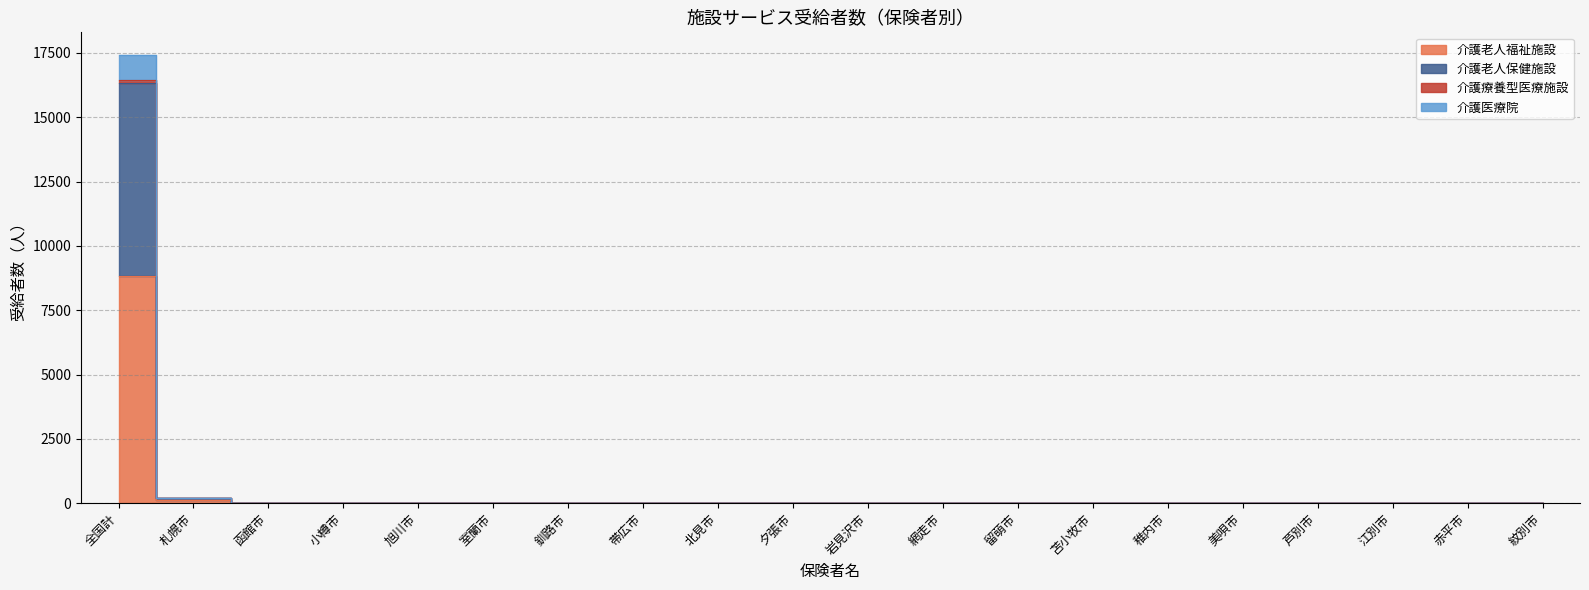

At 小樽市, list the series in order from smallest to largest.

介護老人福祉施設, 介護老人保健施設, 介護療養型医療施設, 介護医療院